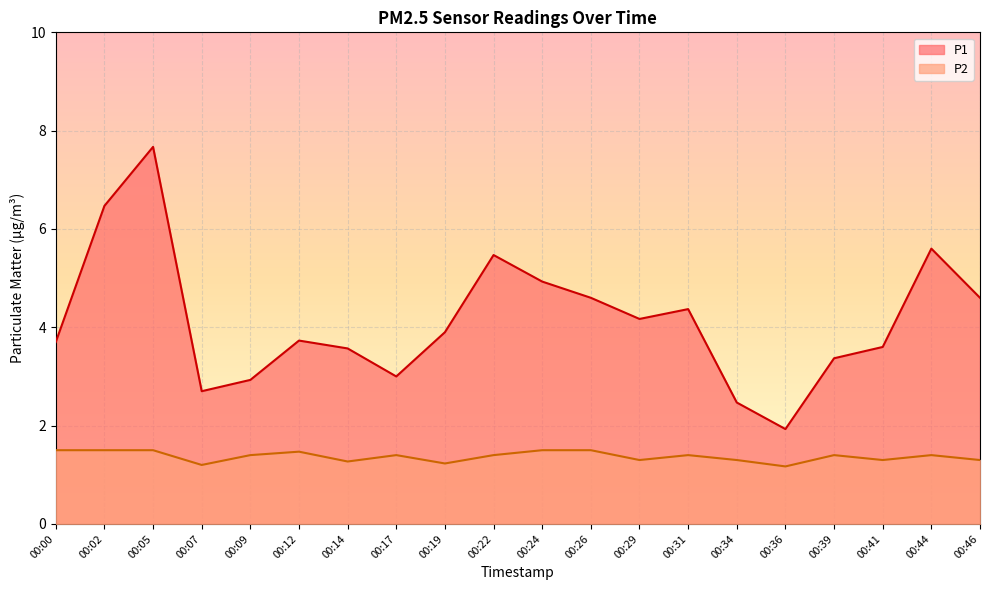

How many categories are shown in the chart?

20